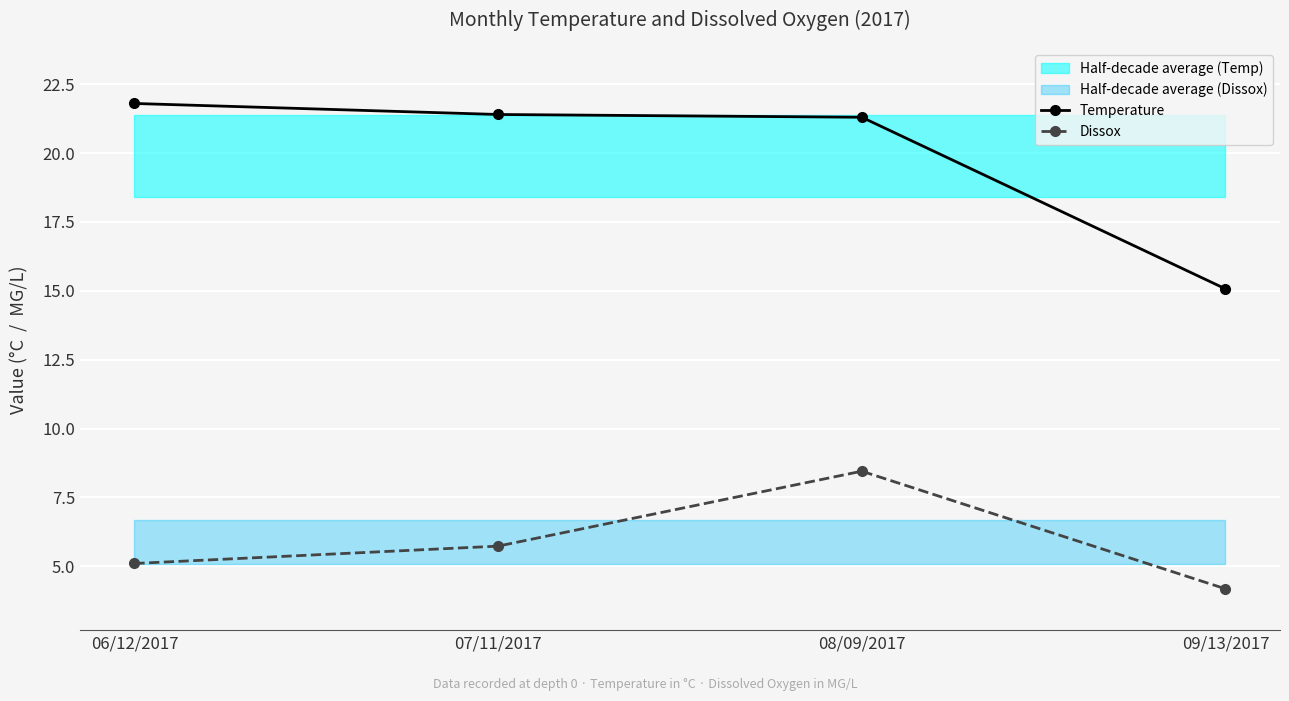

Between 06/12/2017 and 07/11/2017, which is larger?

06/12/2017